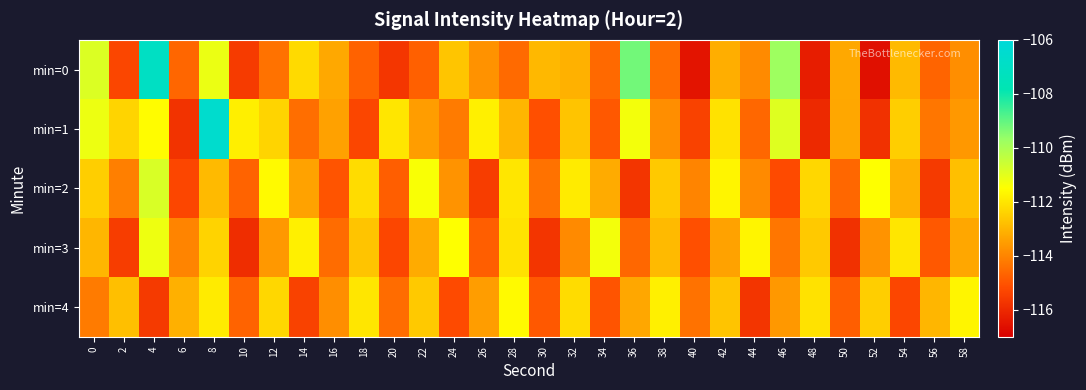

Count the number of categories in the chart.

30